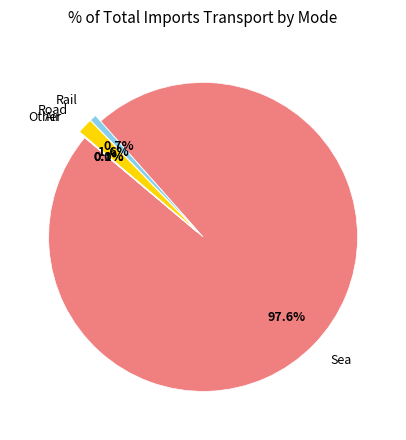

To the nearest percent, what percentage of the pie is Sea?

98%